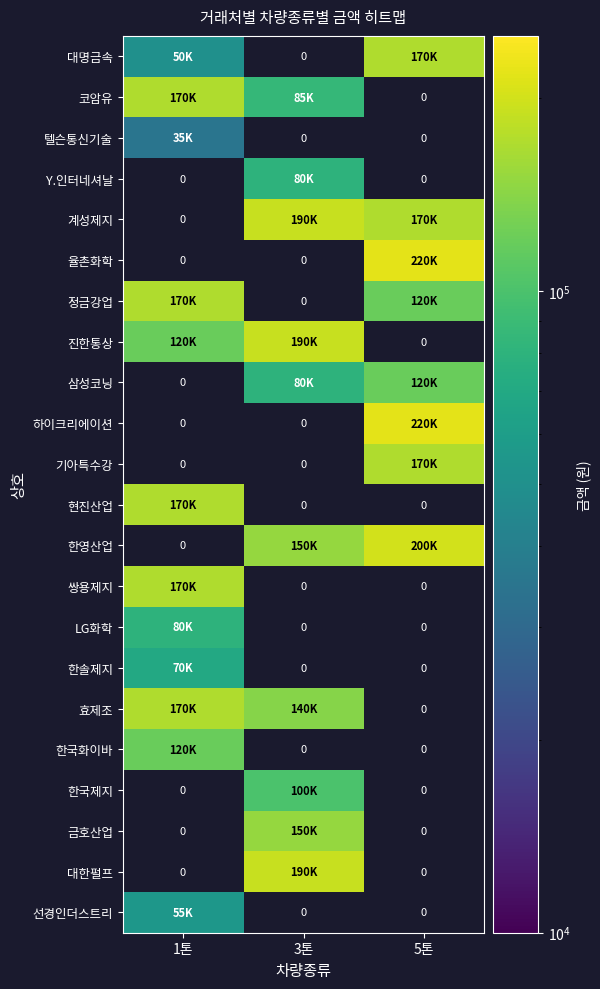

At how many categories does at least one series exceed 214686?

1